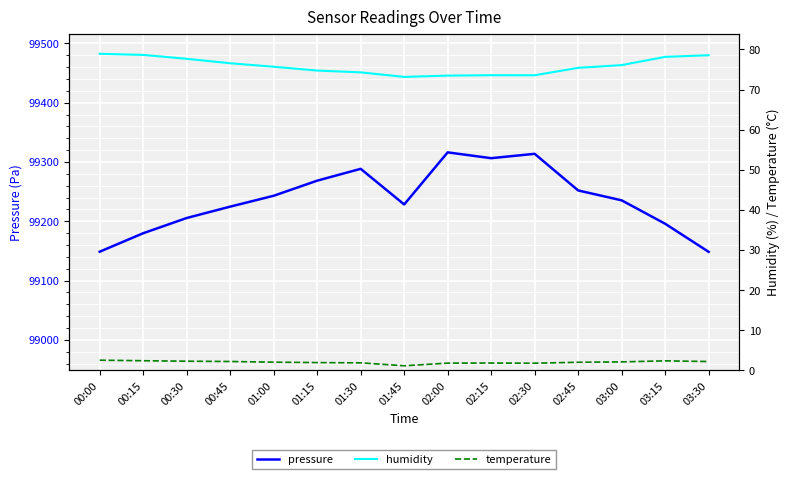

True or false: humidity and pressure intersect in this chart.

False